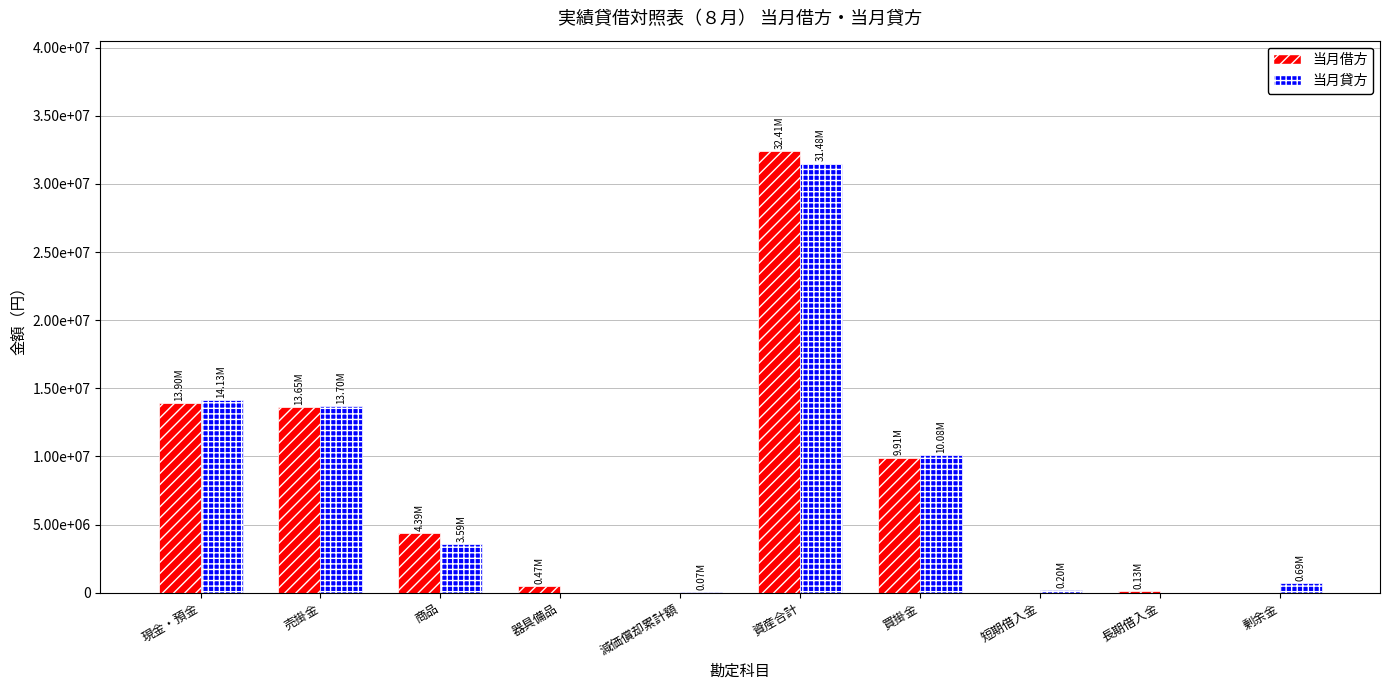

What are all the series names shown in the legend?

当月借方, 当月貸方